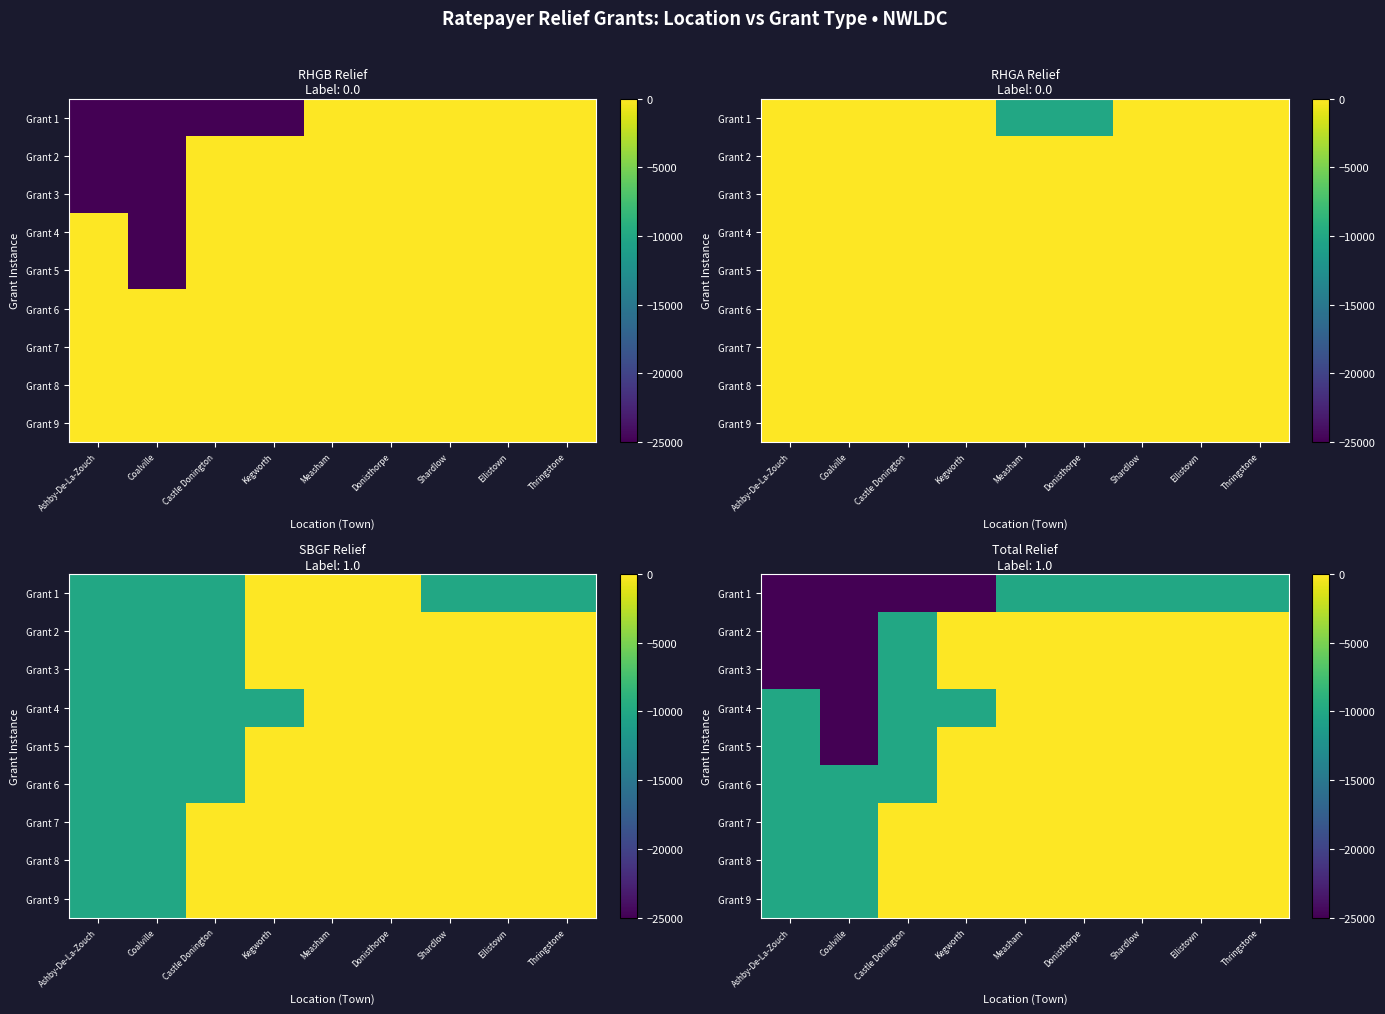

List the series in order of their peak value, highest first.

Grant 2, Grant 3, Grant 4, Grant 5, Grant 6, Grant 7, Grant 8, Grant 9, Grant 1